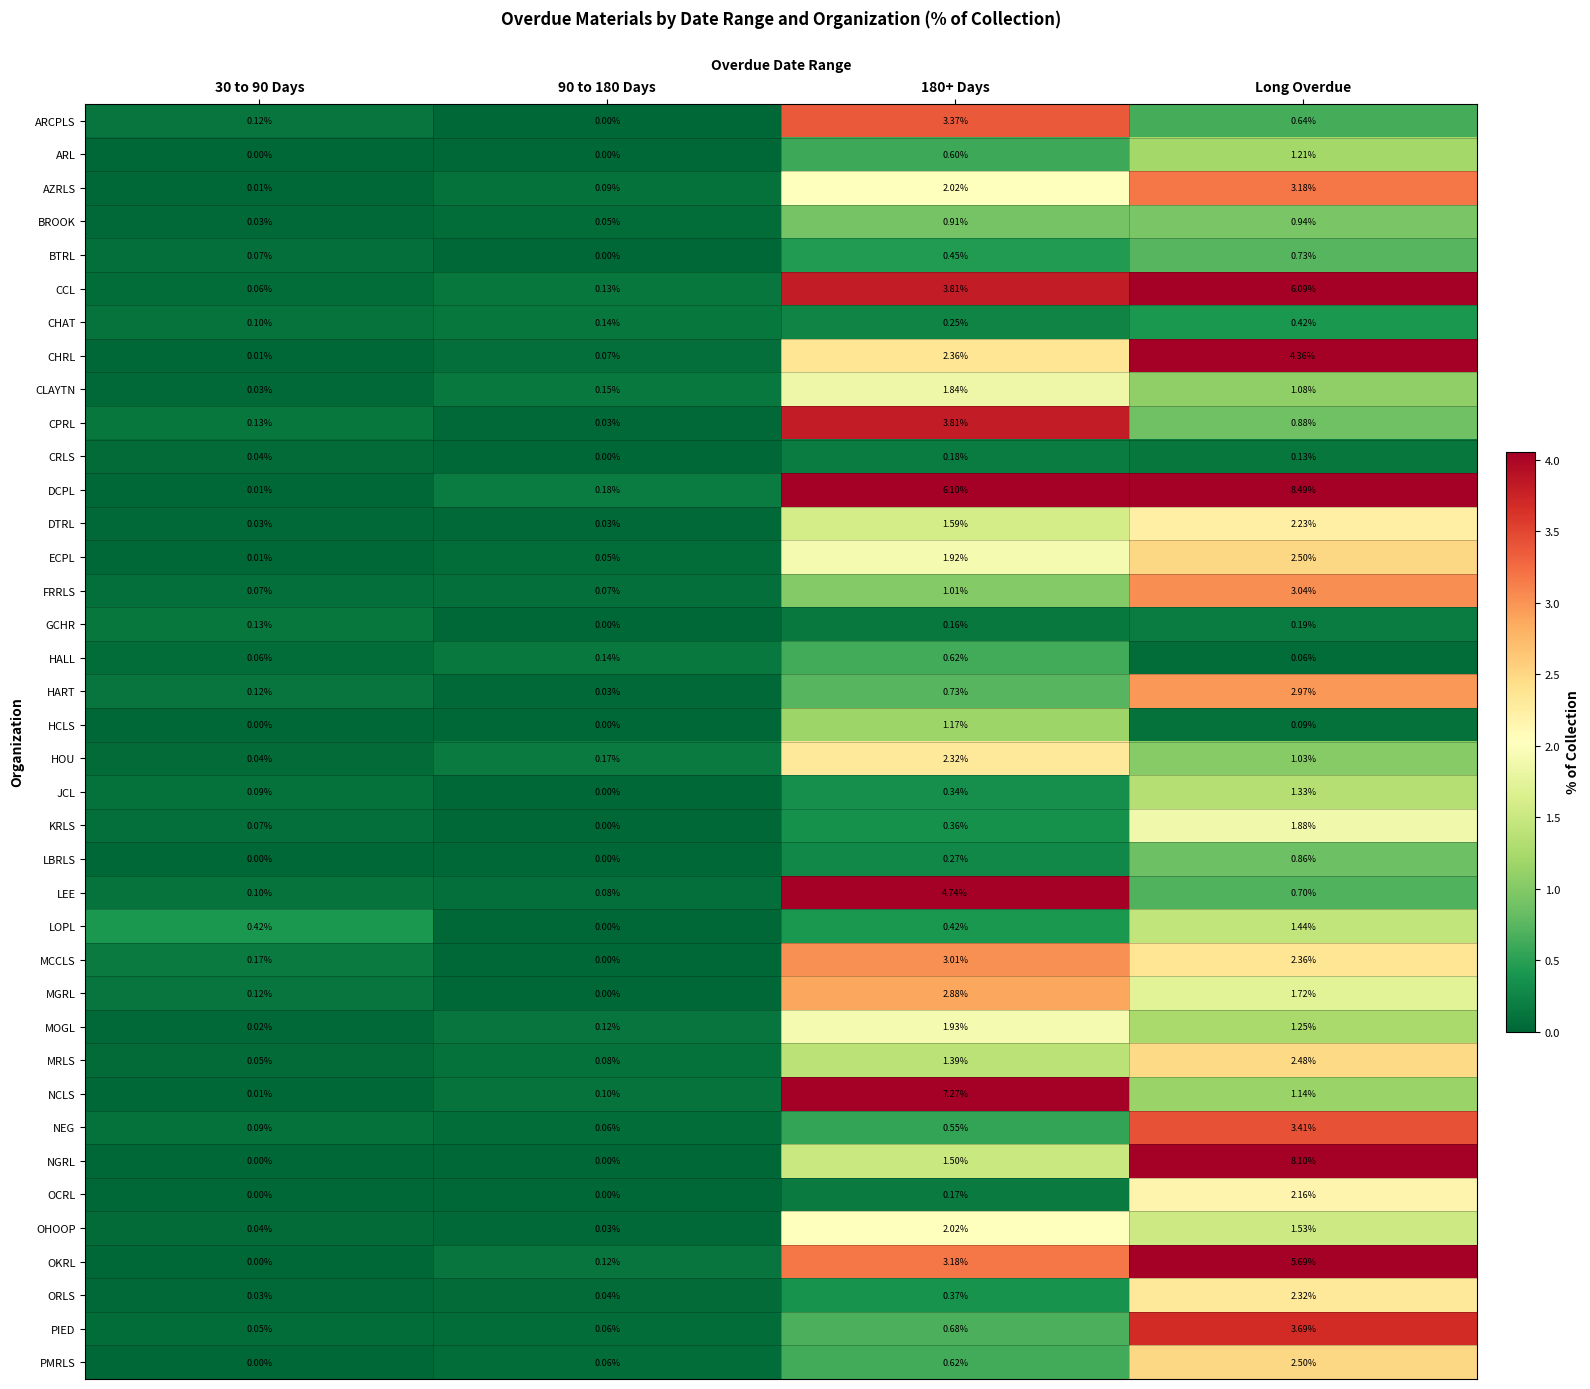

Which series has the largest total across all categories?

DCPL